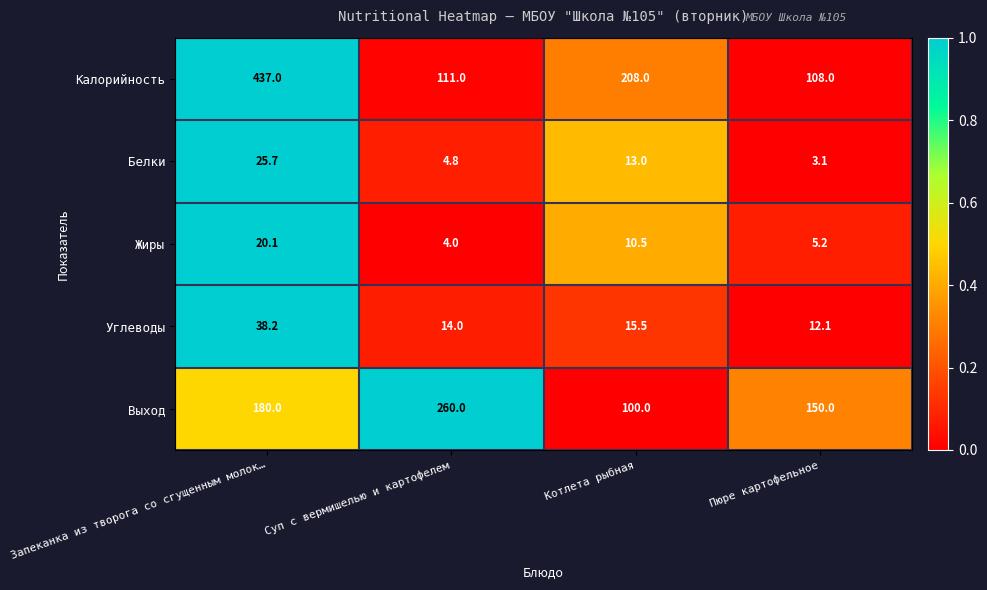

What is the total value across all series at Запеканка из творога со сгущенным молок…?

701.0